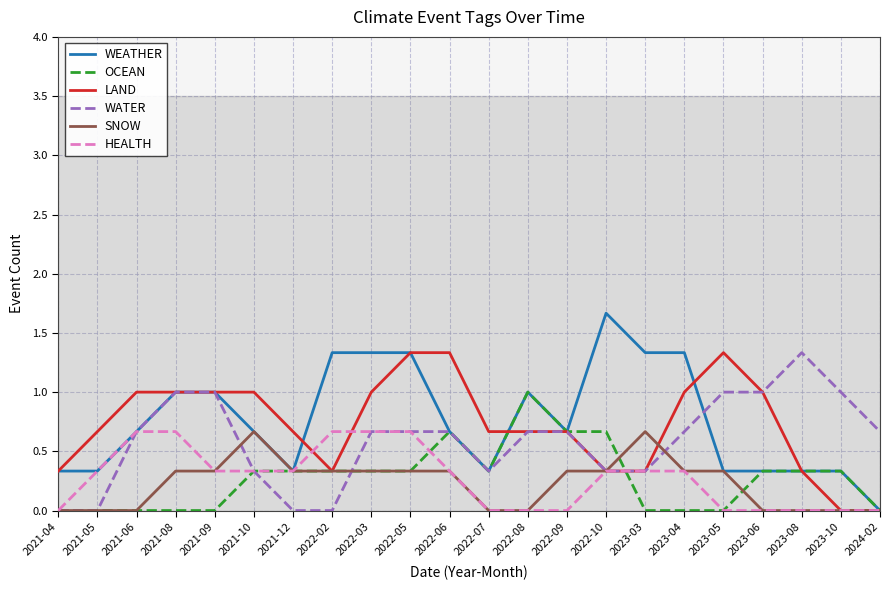

Does the chart display data point markers on the line(s)?

No